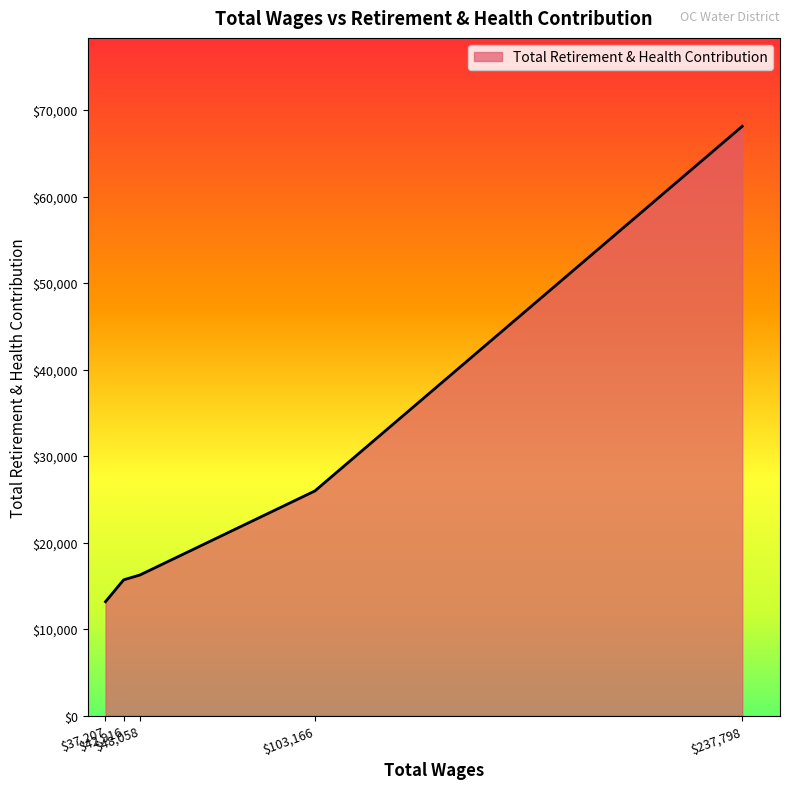

What is the average value?

27835